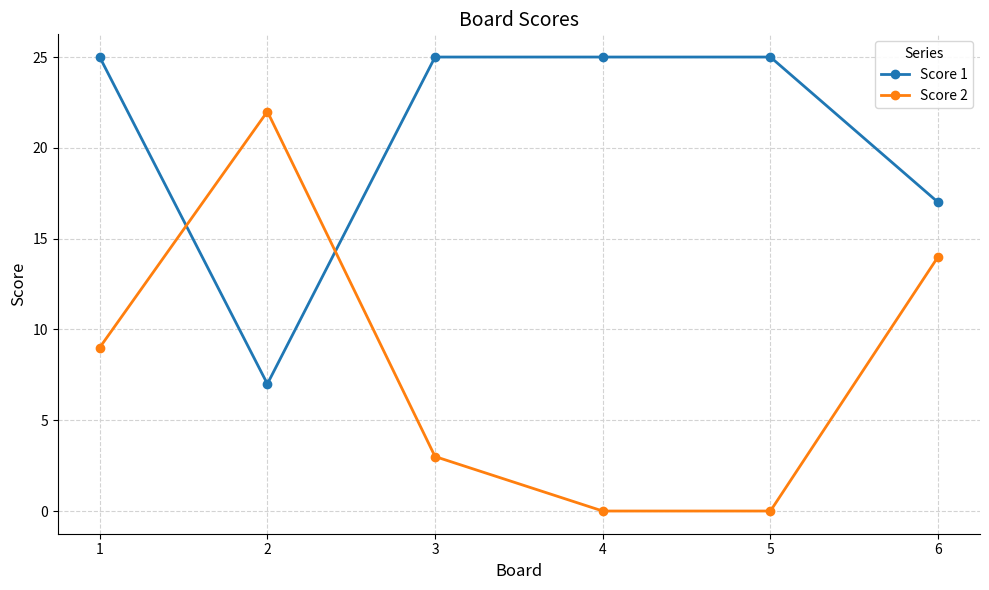

Is this an area chart (filled region under the line)?

No